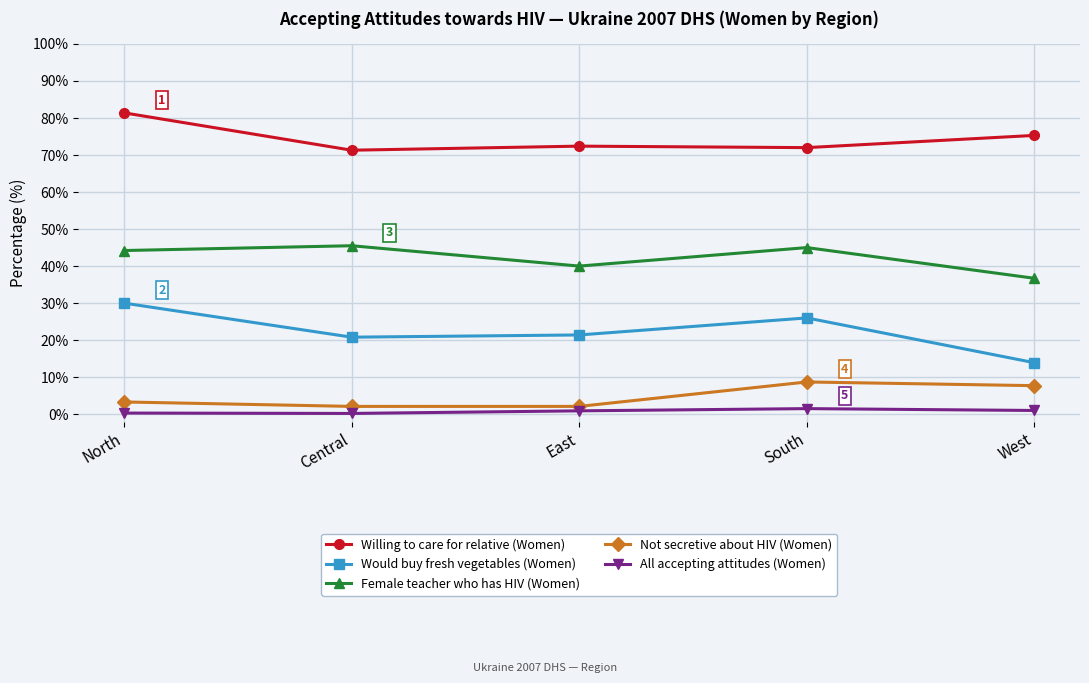

The value of Not secretive about HIV (Women) at South is 8.7. True or false?

True